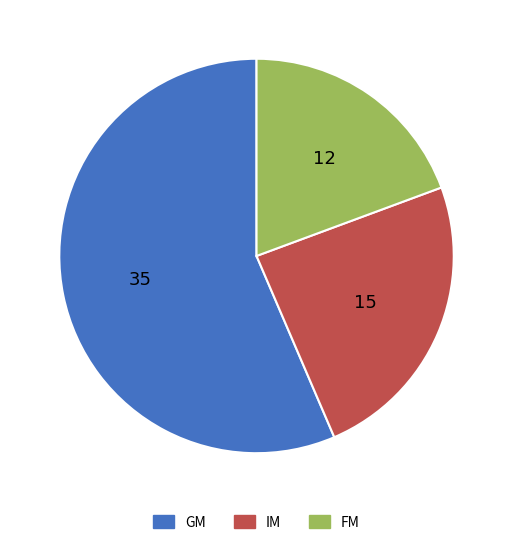

The IM slice represents 18% of the pie. True or false?

False